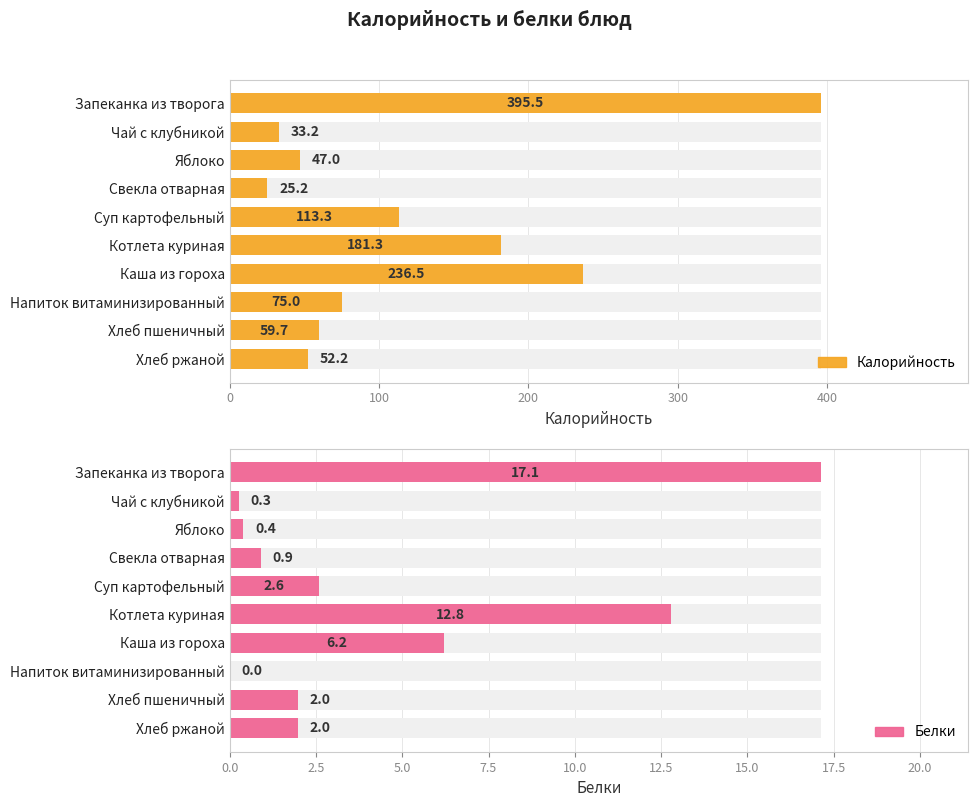

Which series changed the most between Запеканка из творога and Каша из гороха?

Калорийность